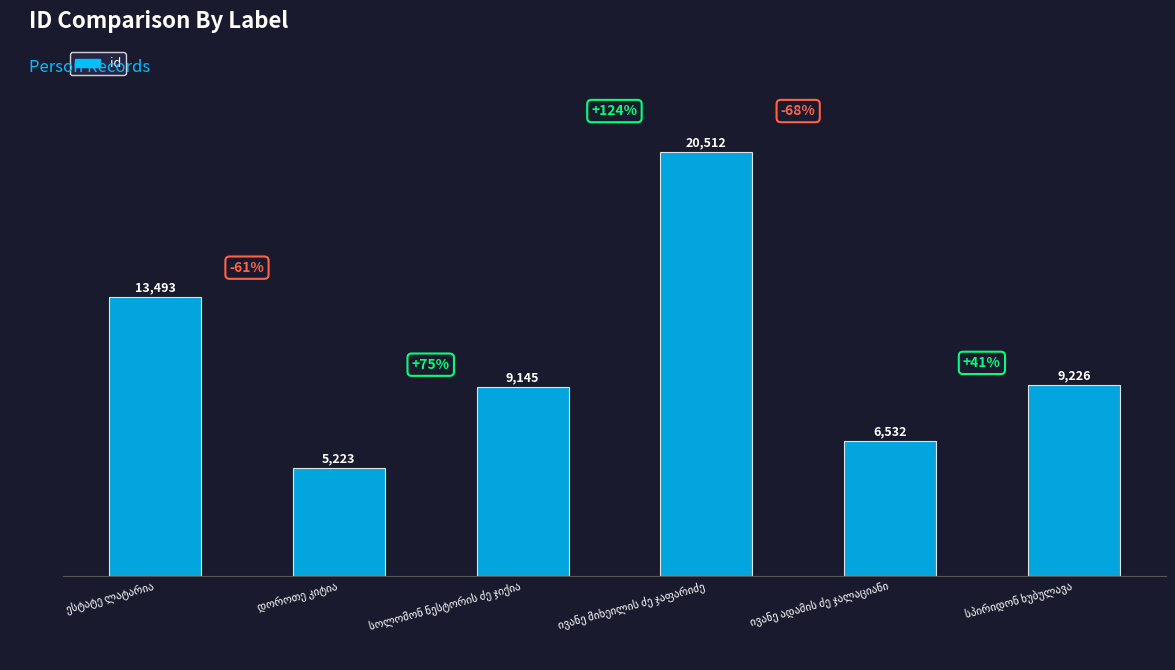

Reading right to left, list all the values displayed in this chart.

9226	6532	20512	9145	5223	13493